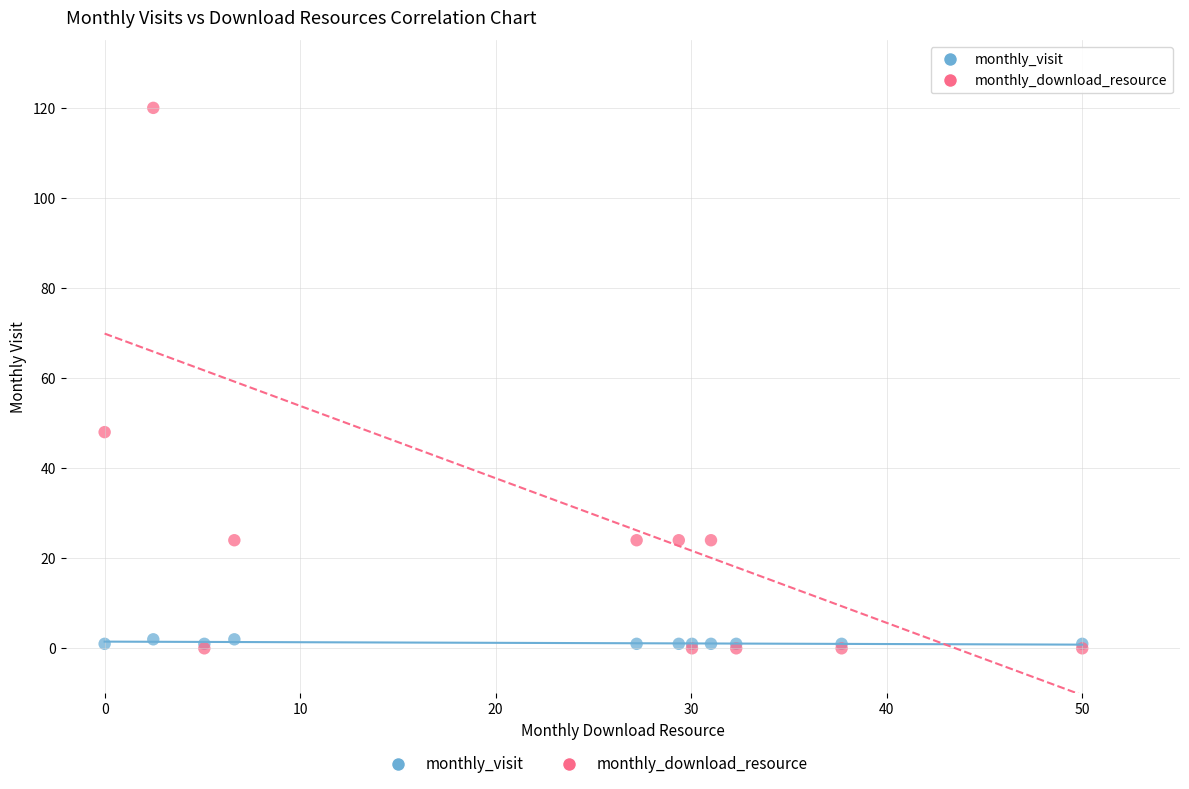

Which series reaches the maximum Y coordinate?

monthly_download_resource